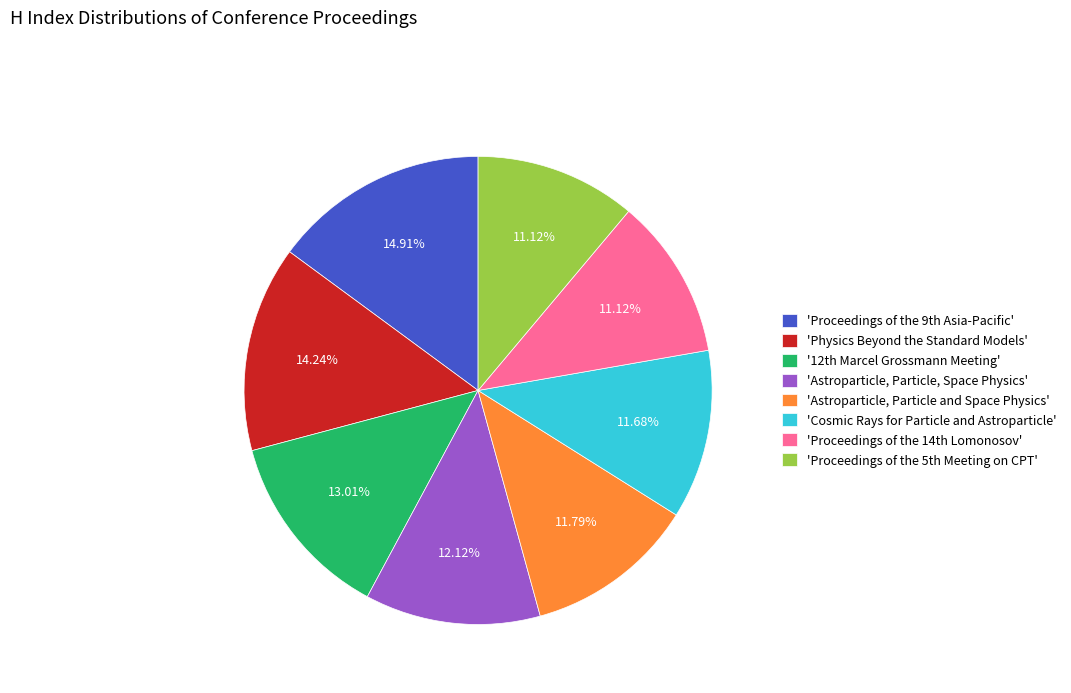

Is there a majority slice in this chart?

No